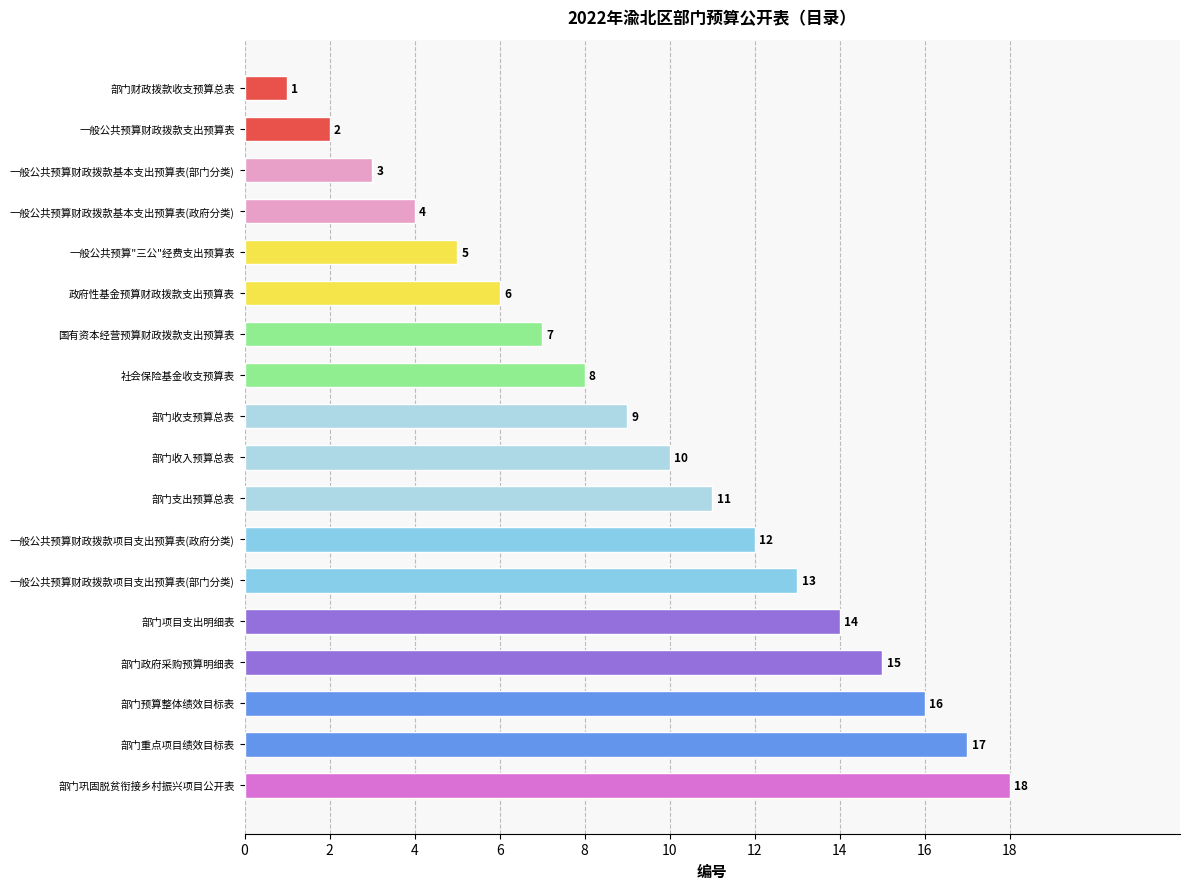

How many categories are shown in the chart?

18